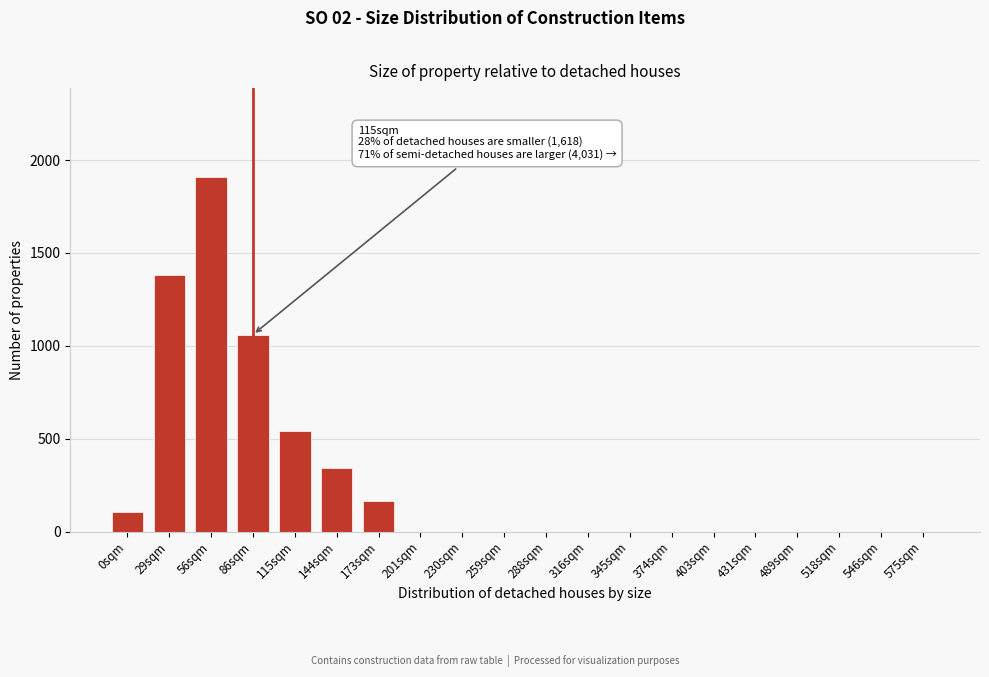

Reading left to right, extract all data points from this chart.

0sqm=105	29sqm=1380	56sqm=1910	86sqm=1060	115sqm=540	144sqm=340	173sqm=165	201sqm=0	230sqm=0	259sqm=0	288sqm=0	316sqm=0	345sqm=0	374sqm=0	403sqm=0	431sqm=0	489sqm=0	518sqm=0	546sqm=0	575sqm=0